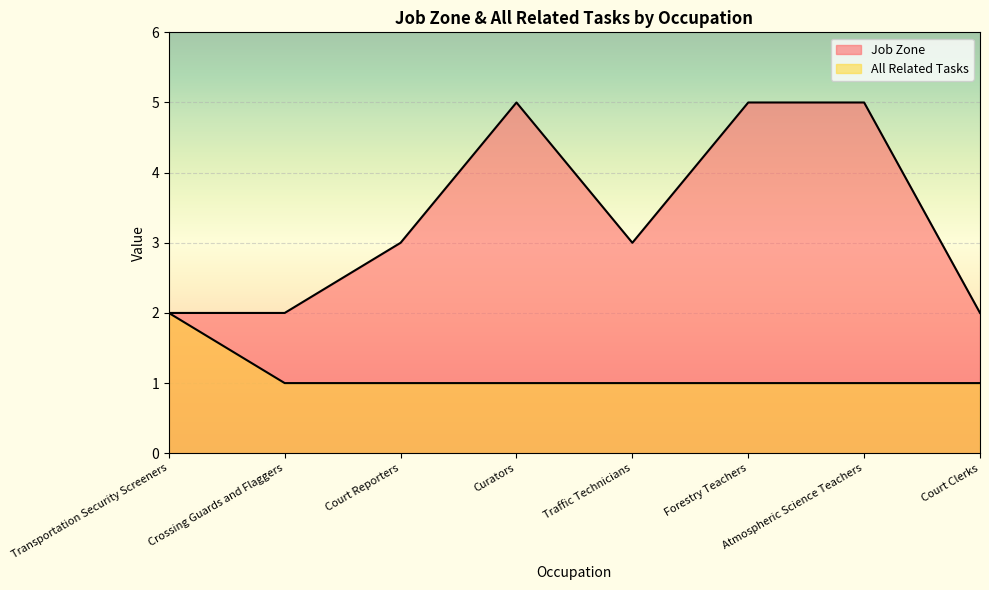

At which category is the sum across all series the highest?

Curators